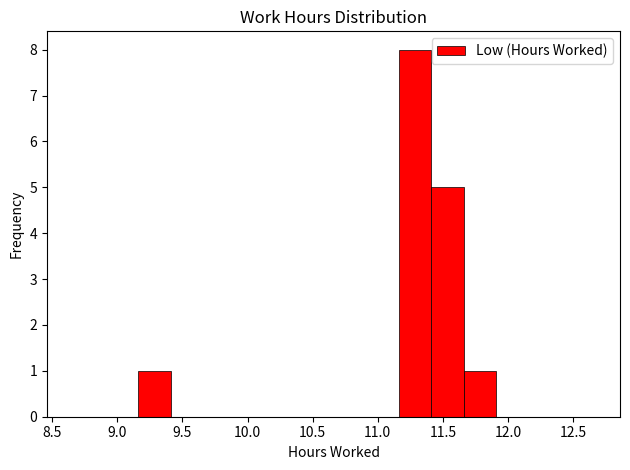

Reading left to right, transcribe this chart: for each bar, give the range it covers on the x-axis and its height. Neither the bar edges nor the heights are printed on the chart, so give them approximately, as read against the axes.

8.66 to 8.91: 0
8.91 to 9.16: 0
9.16 to 9.41: 1
9.41 to 9.66: 0
9.66 to 9.91: 0
9.91 to 10.16: 0
10.16 to 10.41: 0
10.41 to 10.66: 0
10.66 to 10.91: 0
10.91 to 11.16: 0
11.16 to 11.41: 8
11.41 to 11.66: 5
11.66 to 11.91: 1
11.91 to 12.16: 0
12.16 to 12.41: 0
12.41 to 12.66: 0